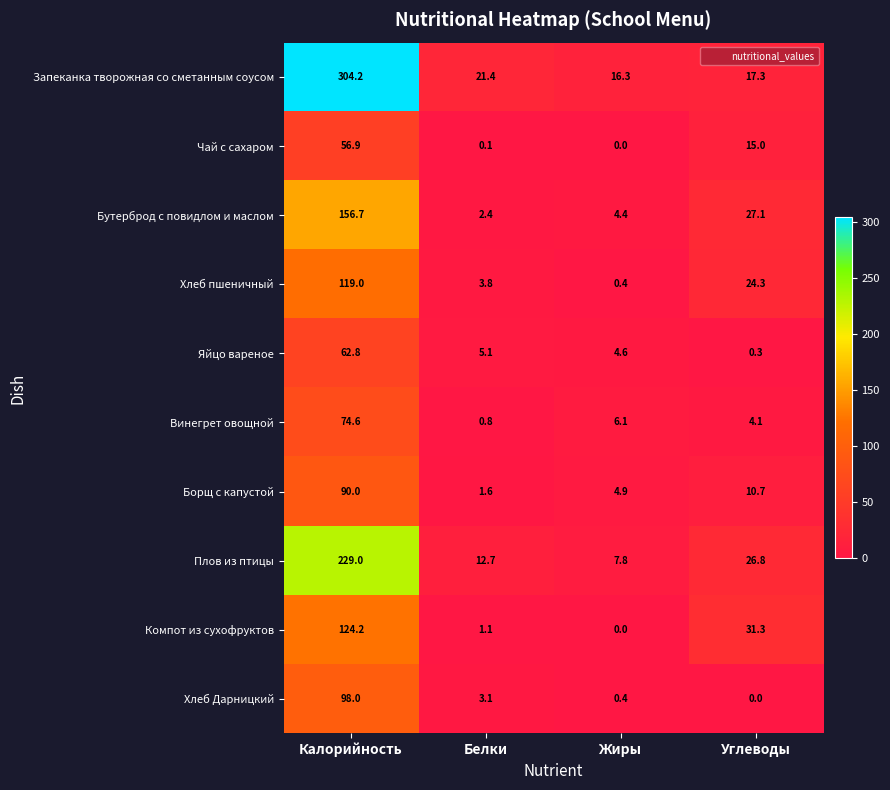

The value of Бутерброд с повидлом и маслом at Углеводы is 10.4. True or false?

False